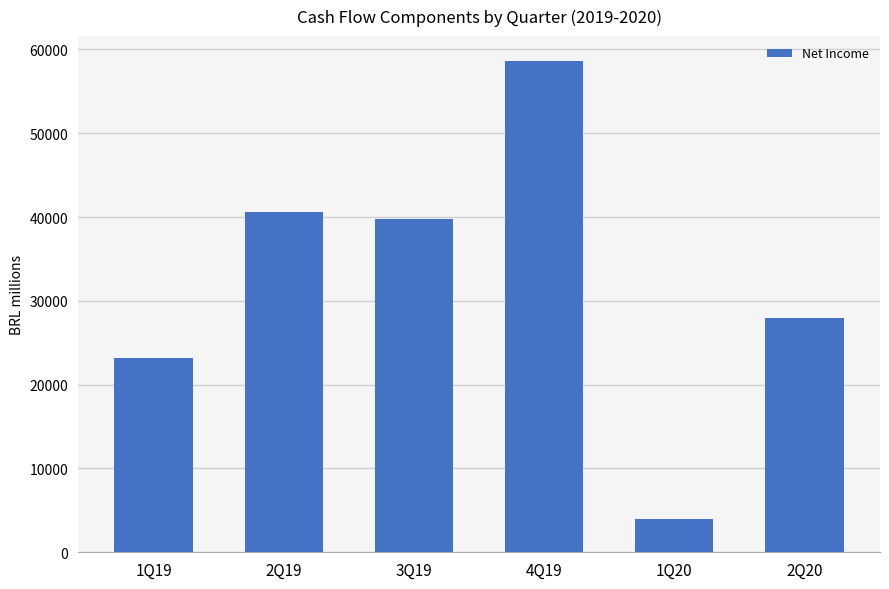

Read the value at 4Q19, to the nearest 50.

58650